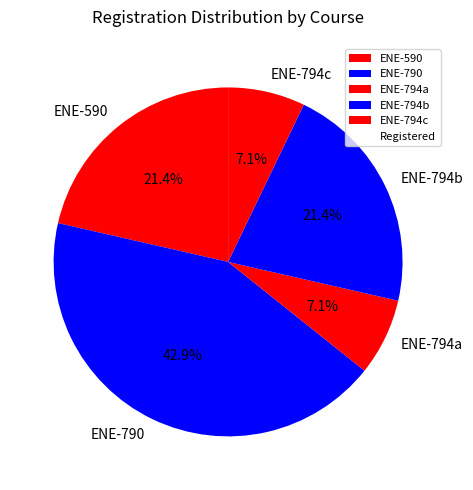

Does any single category account for the majority?

No